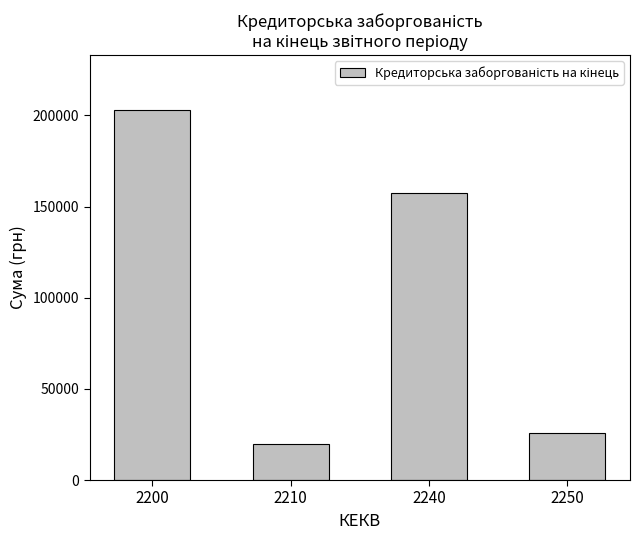

How many series are shown in this chart?

1